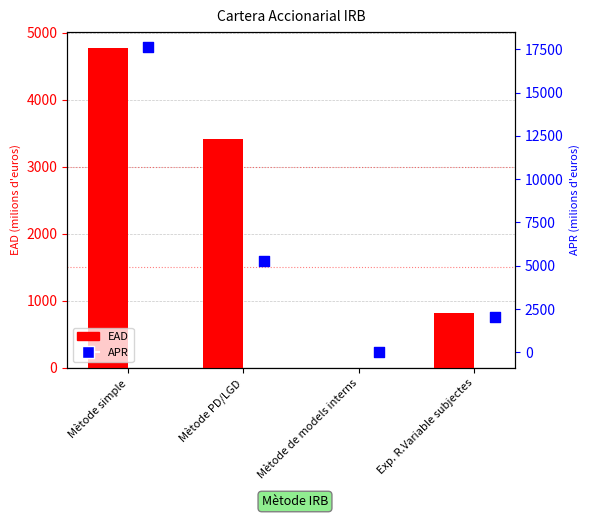

Which series contains the highest Y value?

APR